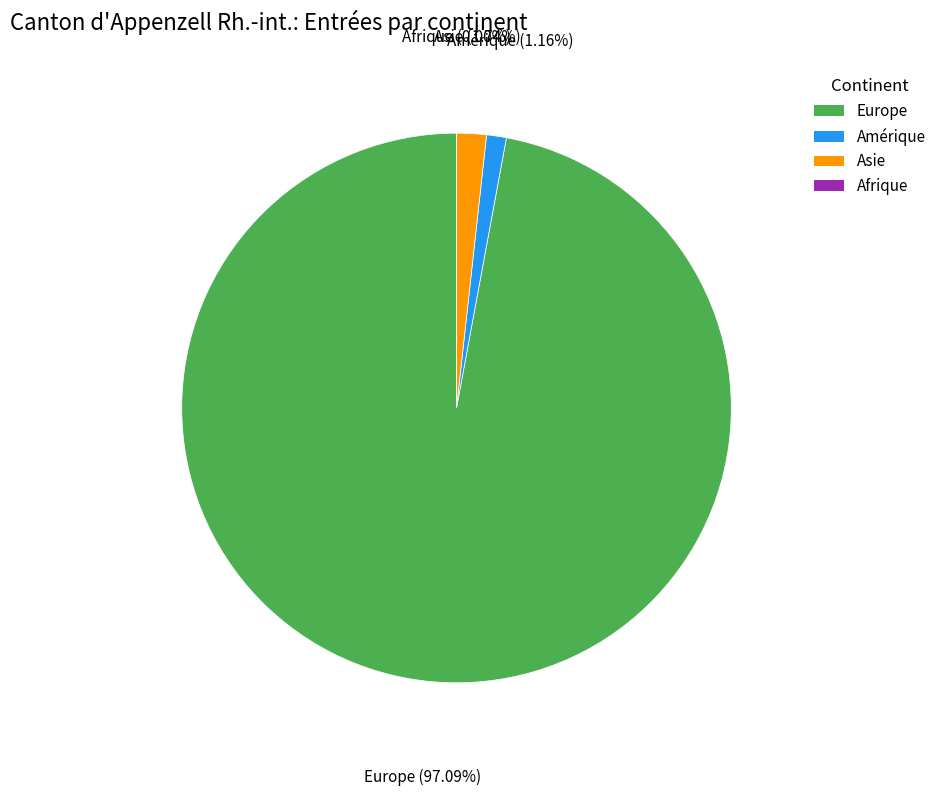

What percentage is the Europe slice, to the nearest percent?

97%